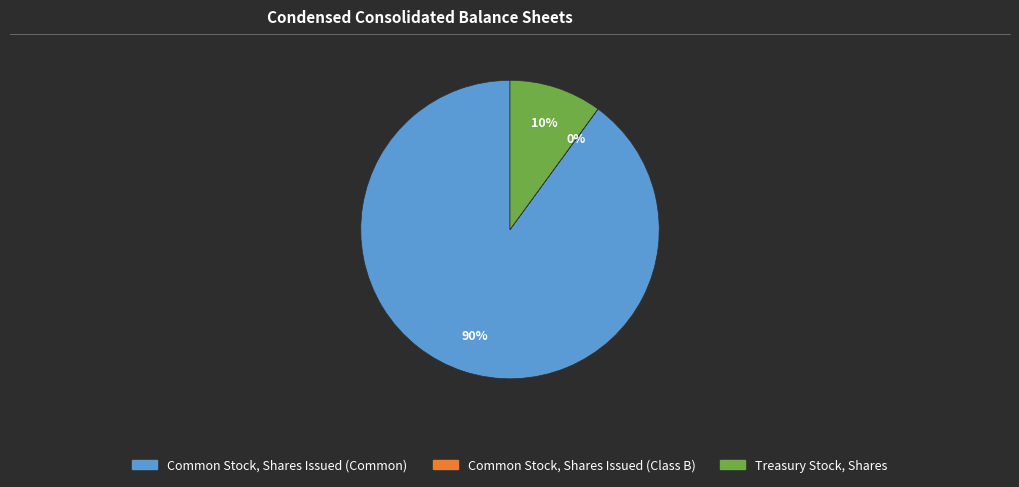

Which category accounts for the majority?

Common Stock, Shares Issued (Common)